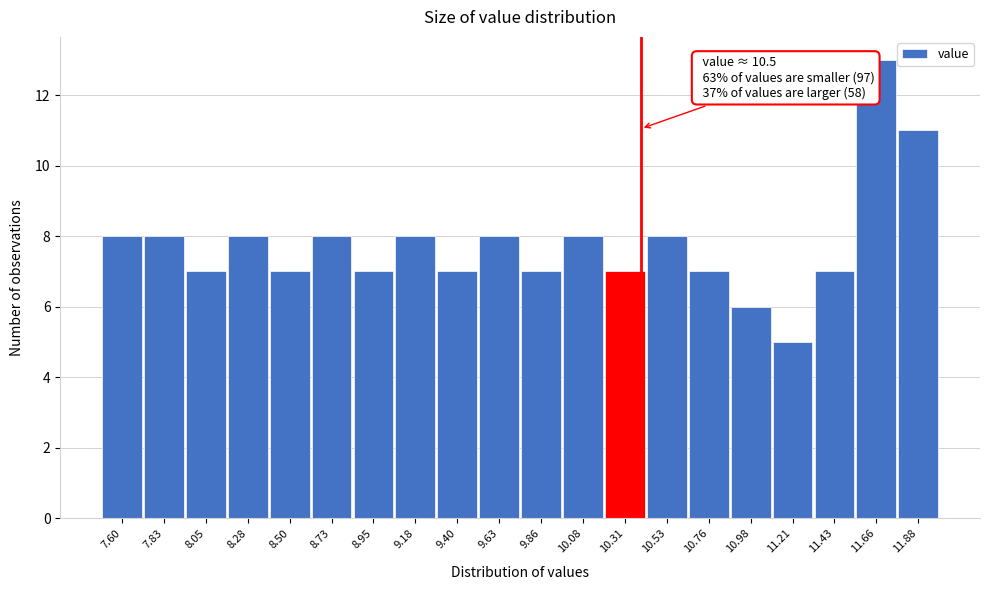

Reading right to left, what are all the values shown in this chart?

11	13	7	5	6	7	8	7	8	7	8	7	8	7	8	7	8	7	8	8